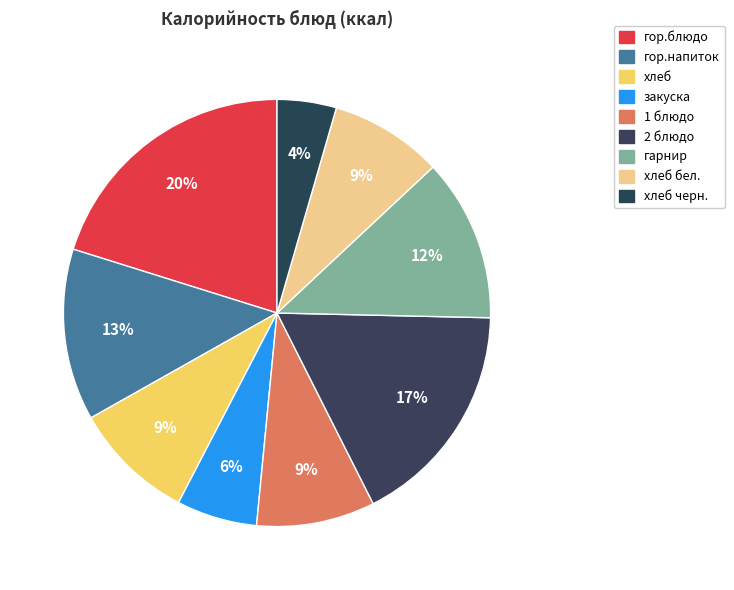

Is there a majority slice in this chart?

No